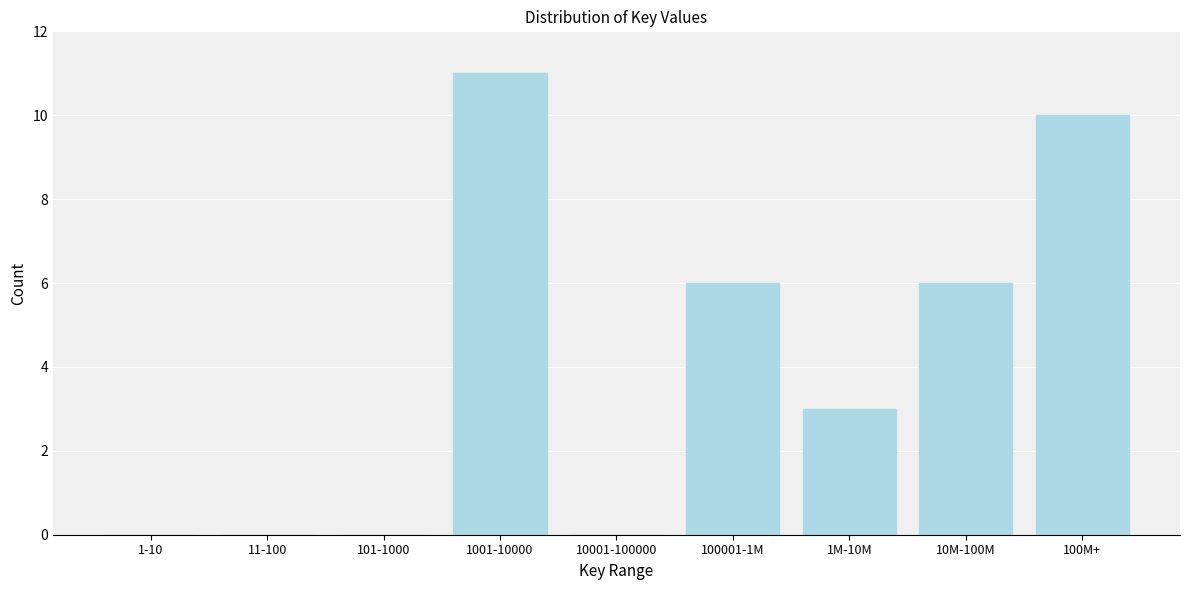

Reading left to right, transcribe all the data shown in this chart.

1-10=0	11-100=0	101-1000=0	1001-10000=11	10001-100000=0	100001-1M=6	1M-10M=3	10M-100M=6	100M+=10